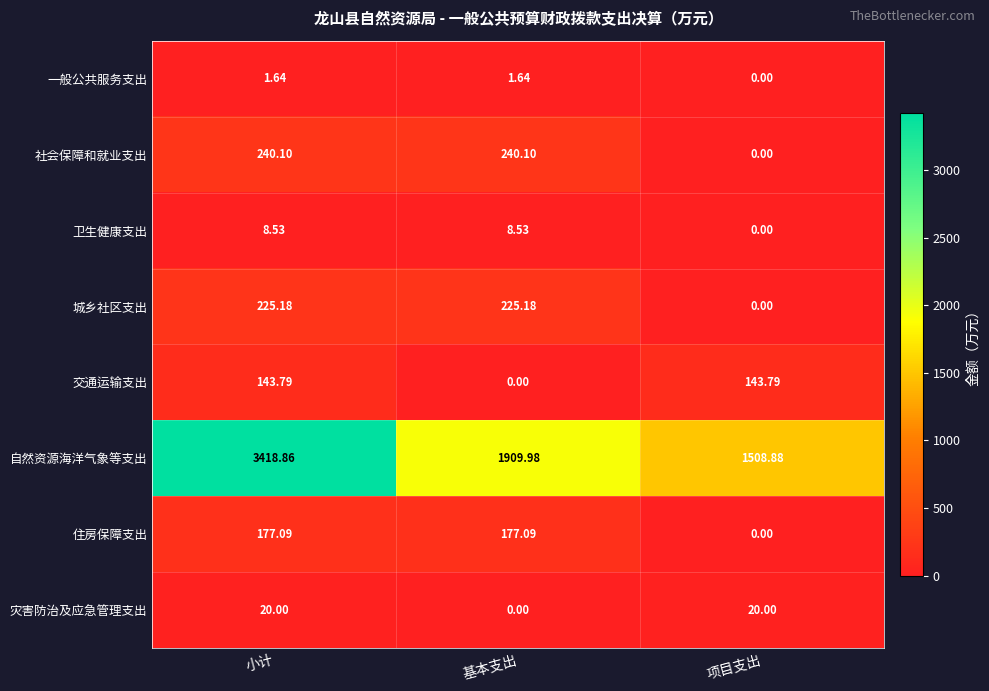

Which label corresponds to the largest value in the chart?

小计